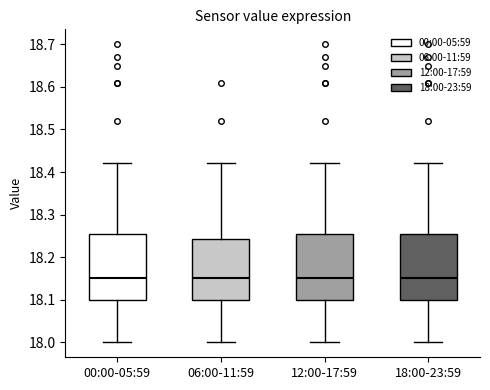

Reading left to right, transcribe this box plot: for each box, give where its median line is, the range the box spans, and where its two whiskers end, as read against the y-axis. The values are not printed on the chart, so give them approximately, as read against the axis.

00:00-05:59: median 18.15, box 18.10 to 18.26, whiskers 18.00 to 18.42
06:00-11:59: median 18.15, box 18.10 to 18.24, whiskers 18.00 to 18.42
12:00-17:59: median 18.15, box 18.10 to 18.26, whiskers 18.00 to 18.42
18:00-23:59: median 18.15, box 18.10 to 18.26, whiskers 18.00 to 18.42